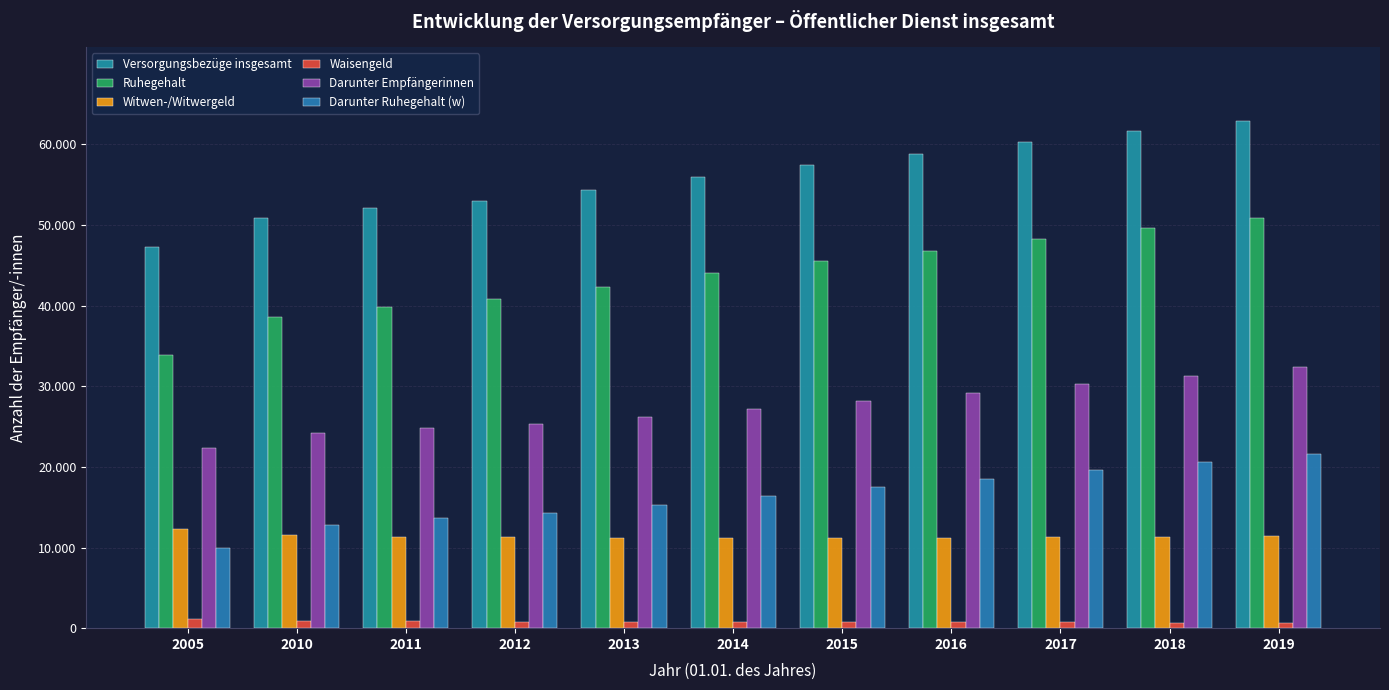

Which category has the lowest value in the Witwen-/Witwergeld series?

2015